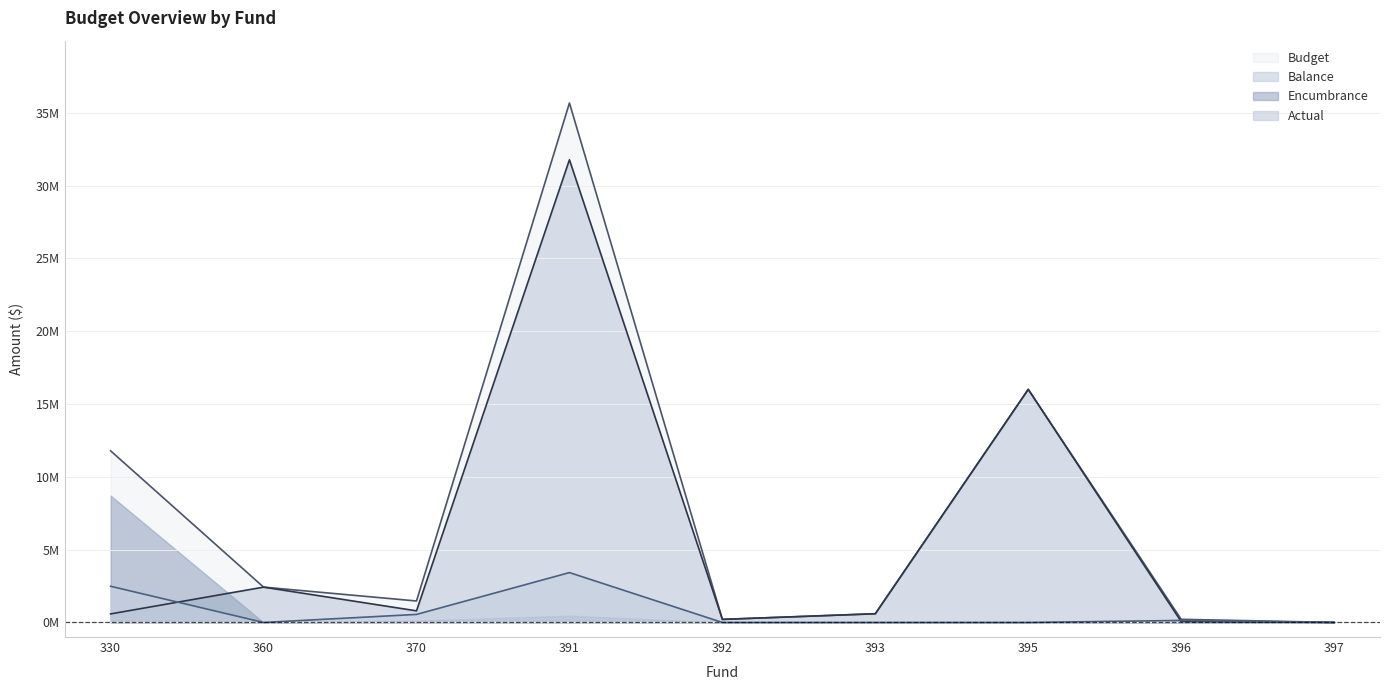

What is the sum of the Budget values at 395 and 370?

17.5